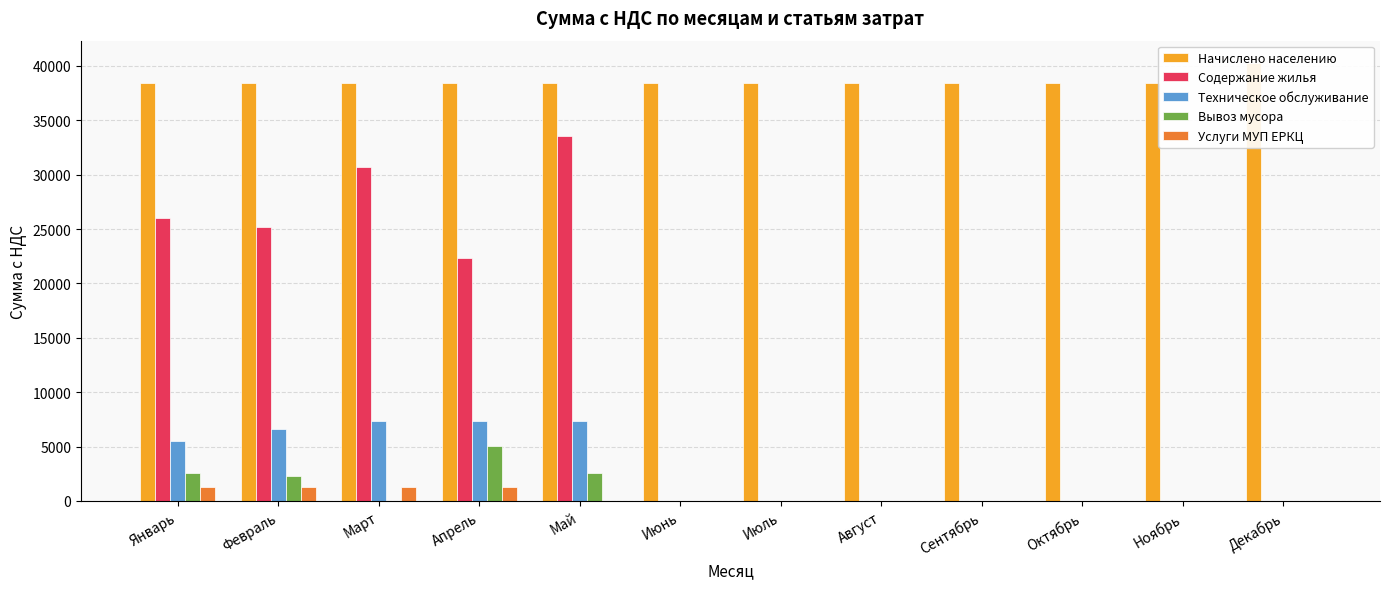

At how many categories does at least one series exceed 36388?

12